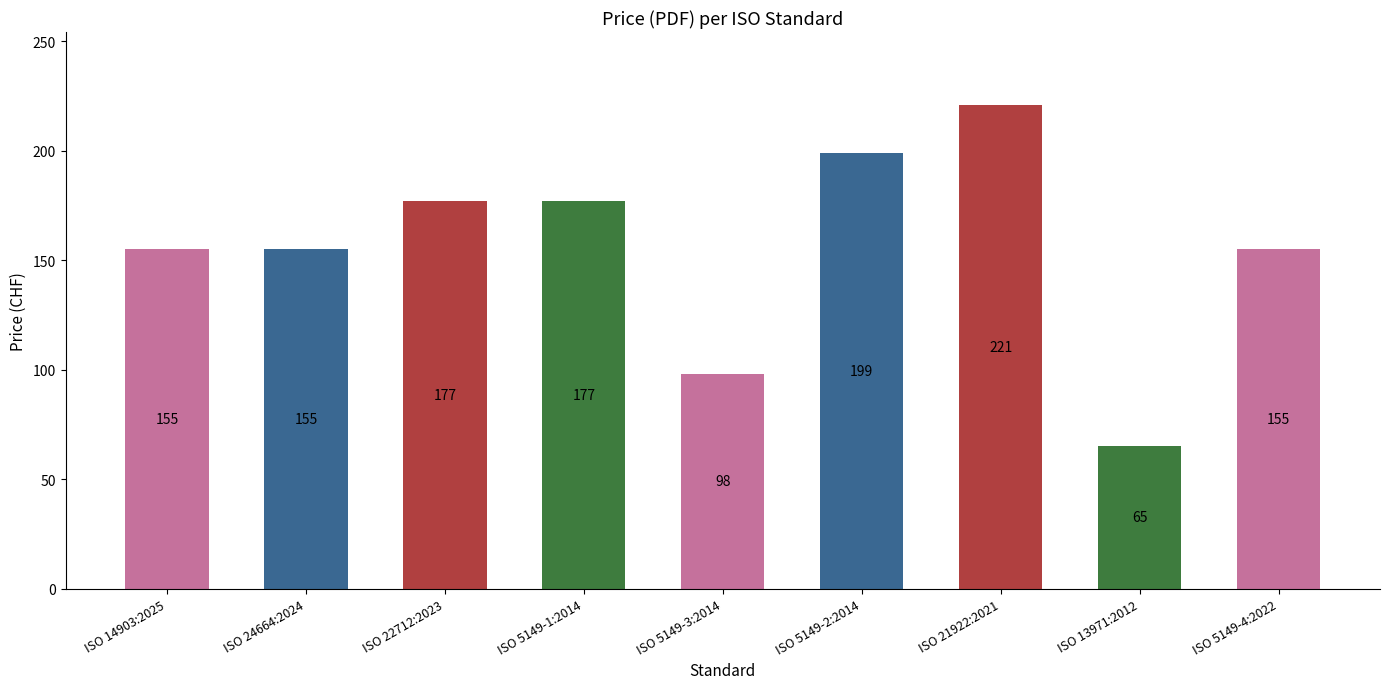

At which category does the chart reach its minimum across all series?

ISO 13971:2012